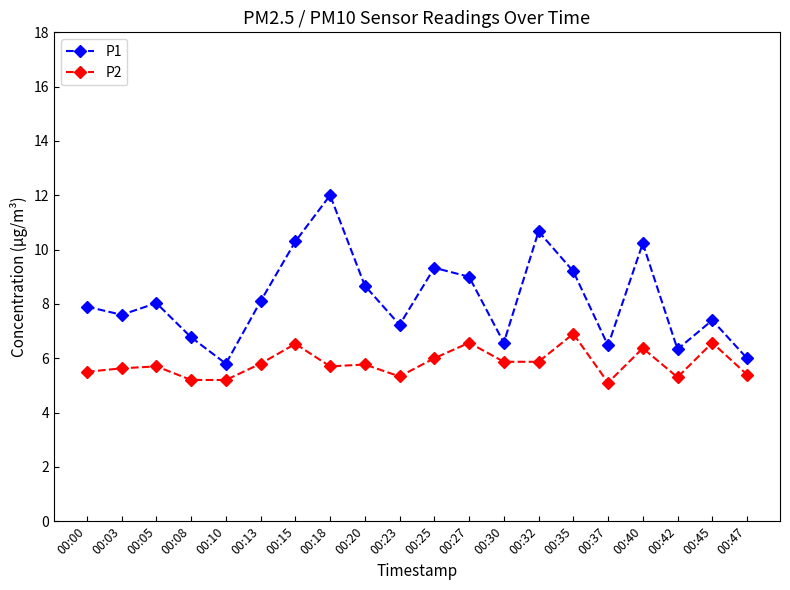

True or false: P2 and P1 intersect in this chart.

False